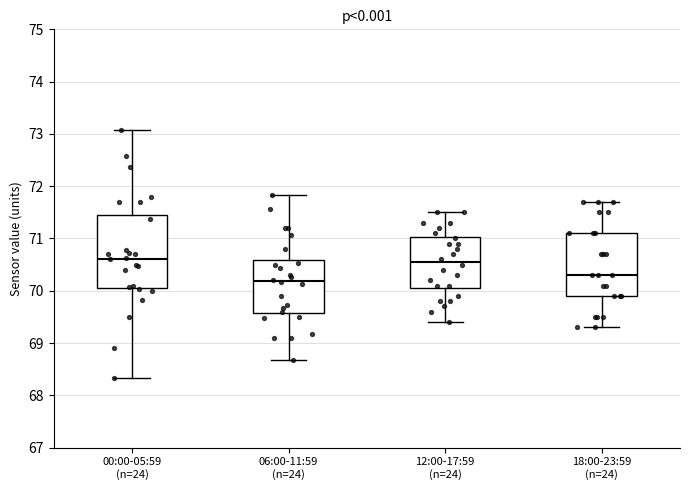

Which box has the lowest median line?

06:00-11:59 (n=24)